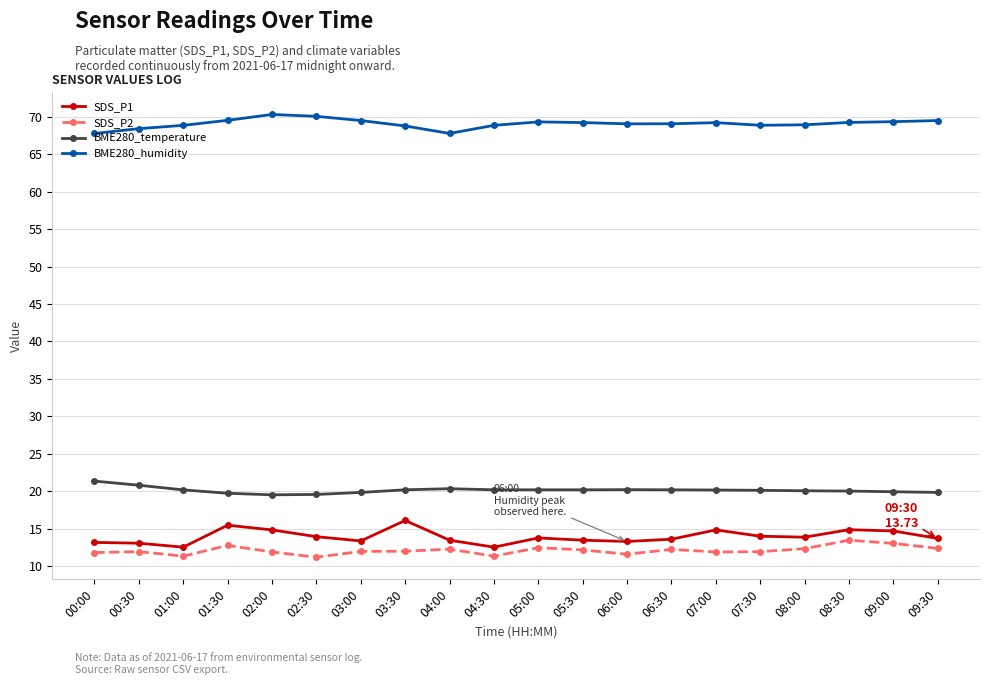

What position from the left is 05:00?

11